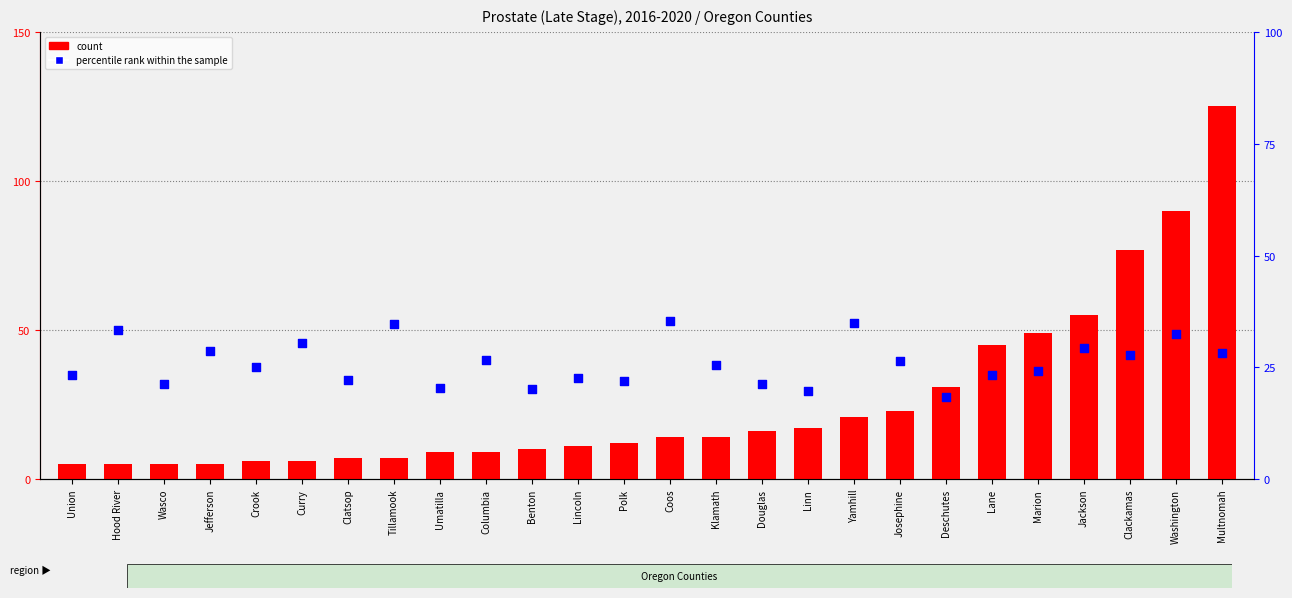

Which series contains the lowest Y value?

count